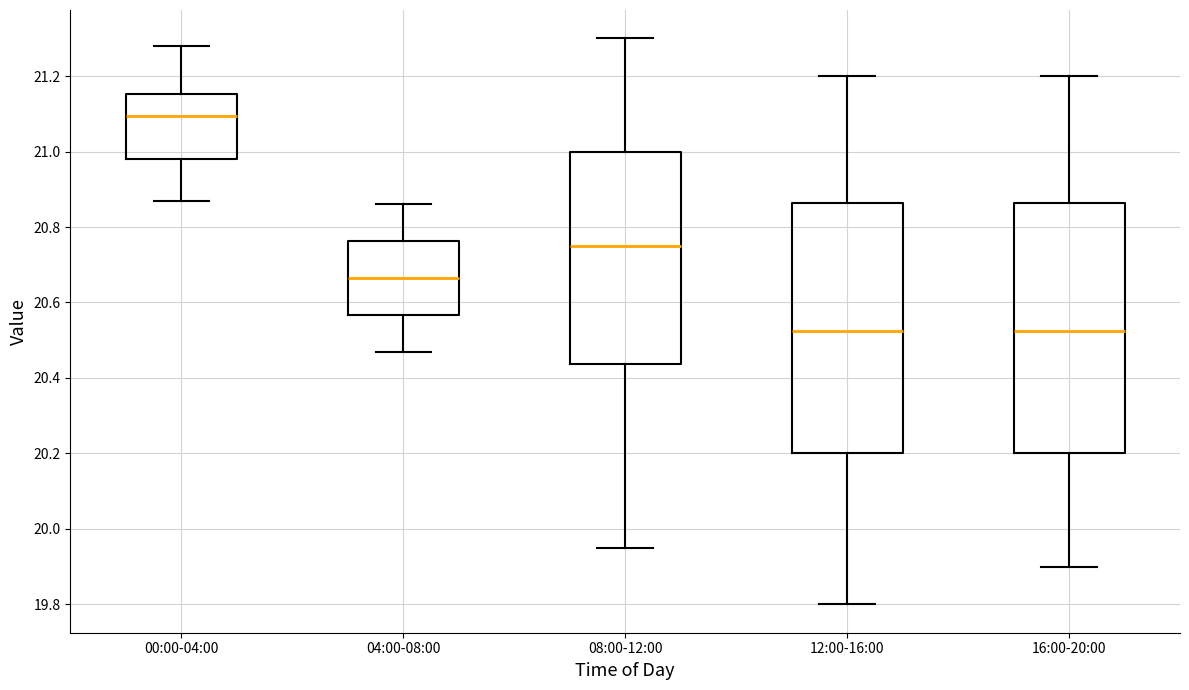

Reading left to right, transcribe this box plot: for each box, give where its median line is, the range the box spans, and where its two whiskers end, as read against the y-axis. The values are not printed on the chart, so give them approximately, as read against the axis.

00:00-04:00: median 21.10, box 20.98 to 21.16, whiskers 20.88 to 21.28
04:00-08:00: median 20.66, box 20.56 to 20.76, whiskers 20.48 to 20.86
08:00-12:00: median 20.76, box 20.44 to 21.00, whiskers 19.96 to 21.30
12:00-16:00: median 20.52, box 20.20 to 20.86, whiskers 19.80 to 21.20
16:00-20:00: median 20.52, box 20.20 to 20.86, whiskers 19.90 to 21.20